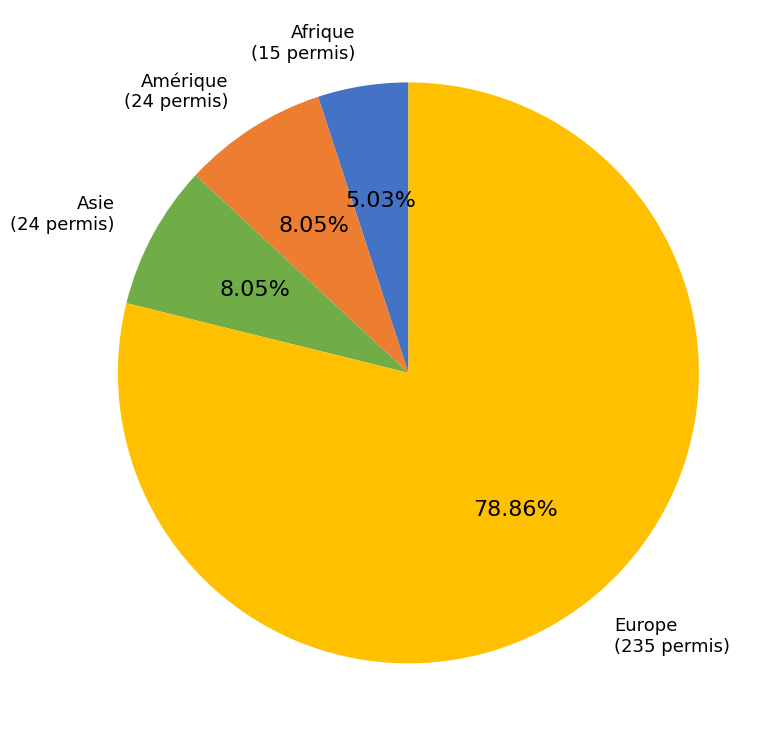

Is there any slice that represents more than half of the pie?

Yes